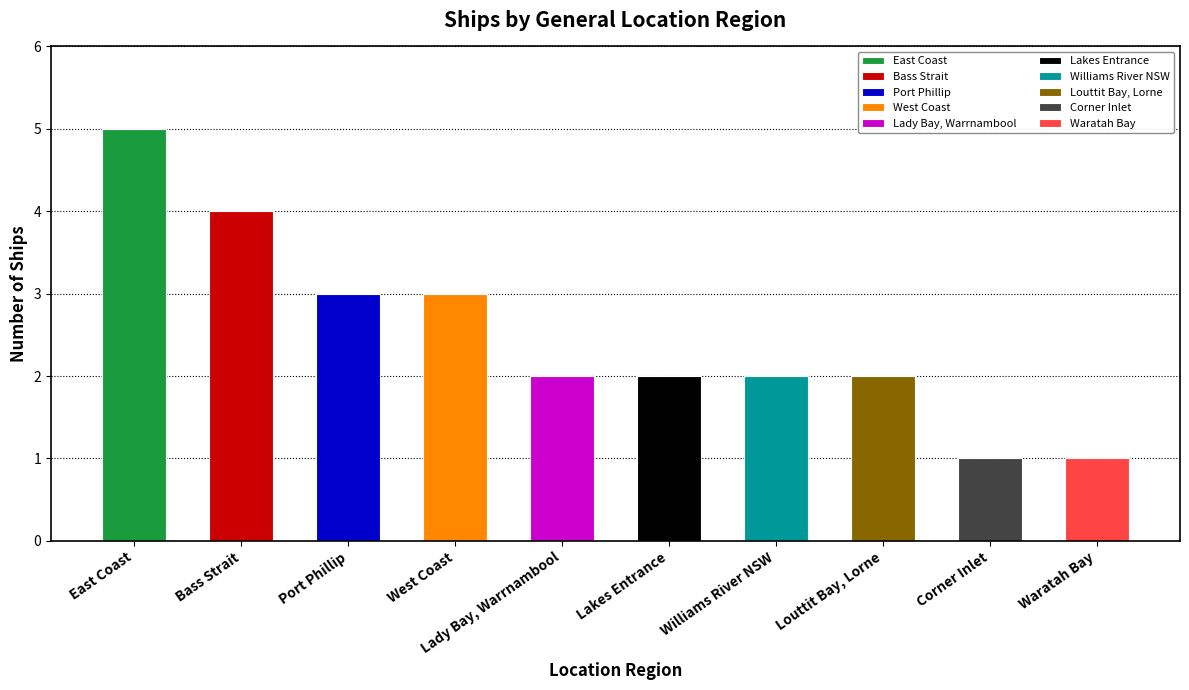

True or false: the data shows 1 at West Coast.

False